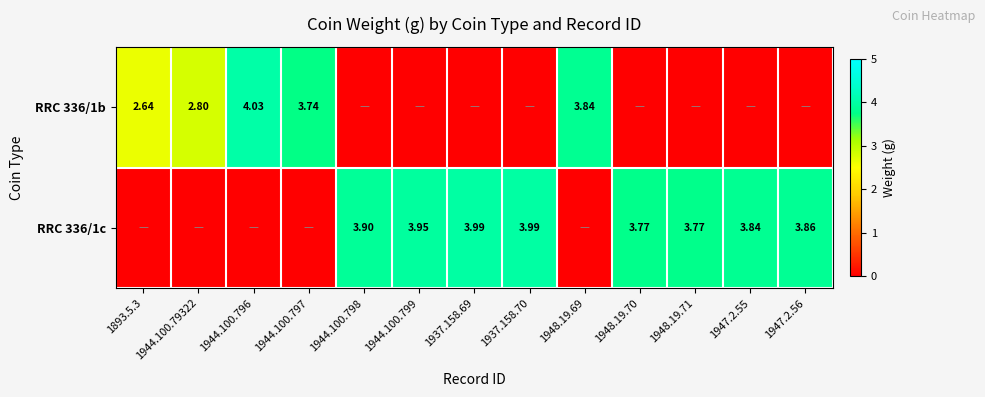

Is the value of RRC 336/1c at 1947.2.55 greater than the value of RRC 336/1b at 1948.19.70?

Yes